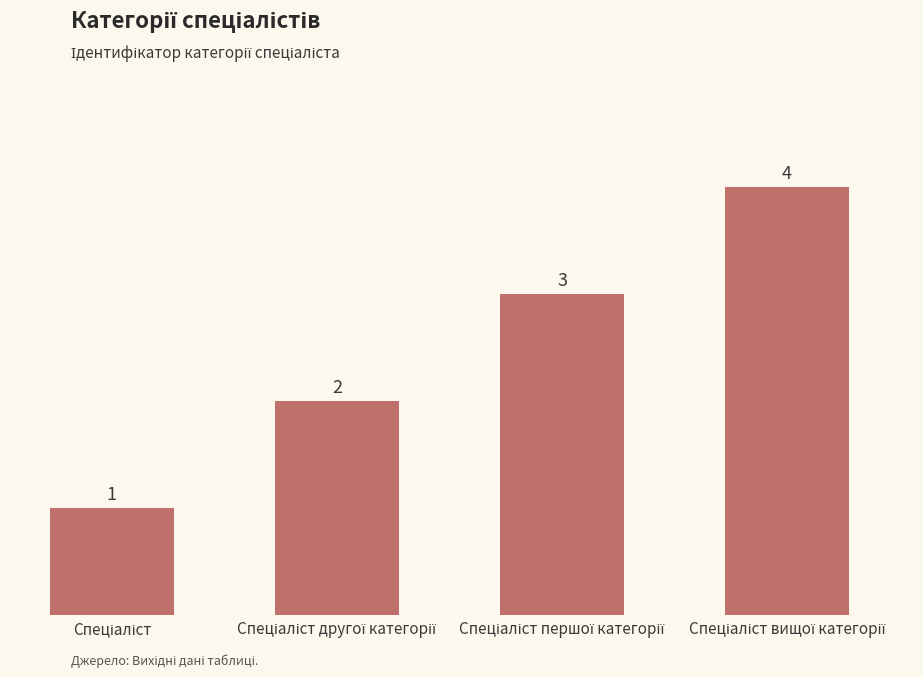

What is the value of the 4th bar from the left?

4